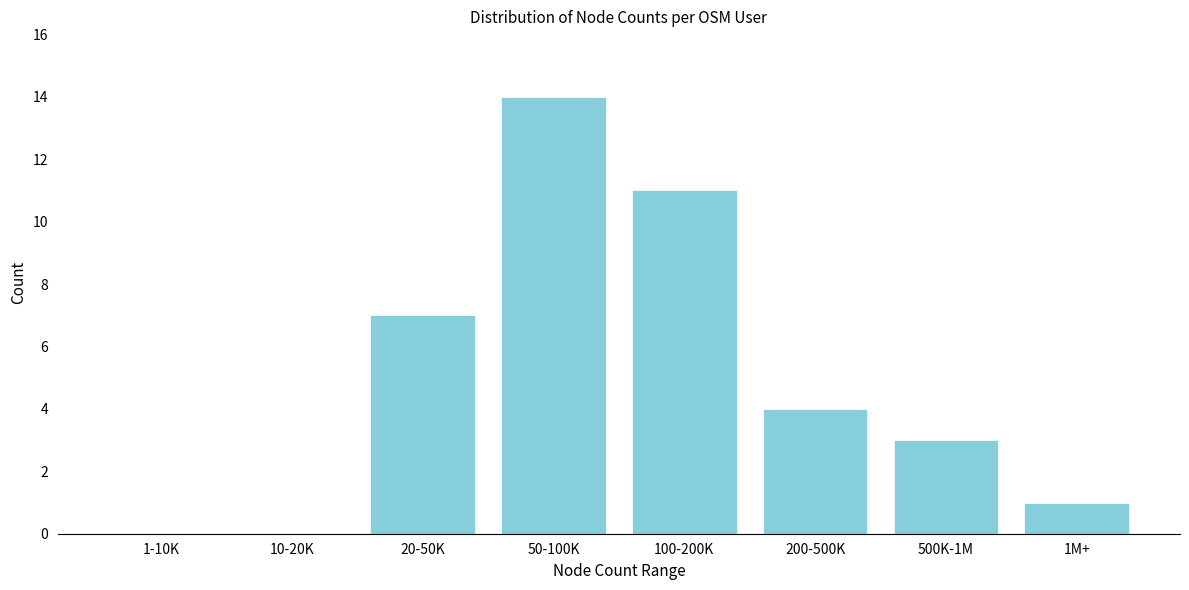

Reading right to left, list all the values displayed in this chart.

1M+=1	500K-1M=3	200-500K=4	100-200K=11	50-100K=14	20-50K=7	10-20K=0	1-10K=0